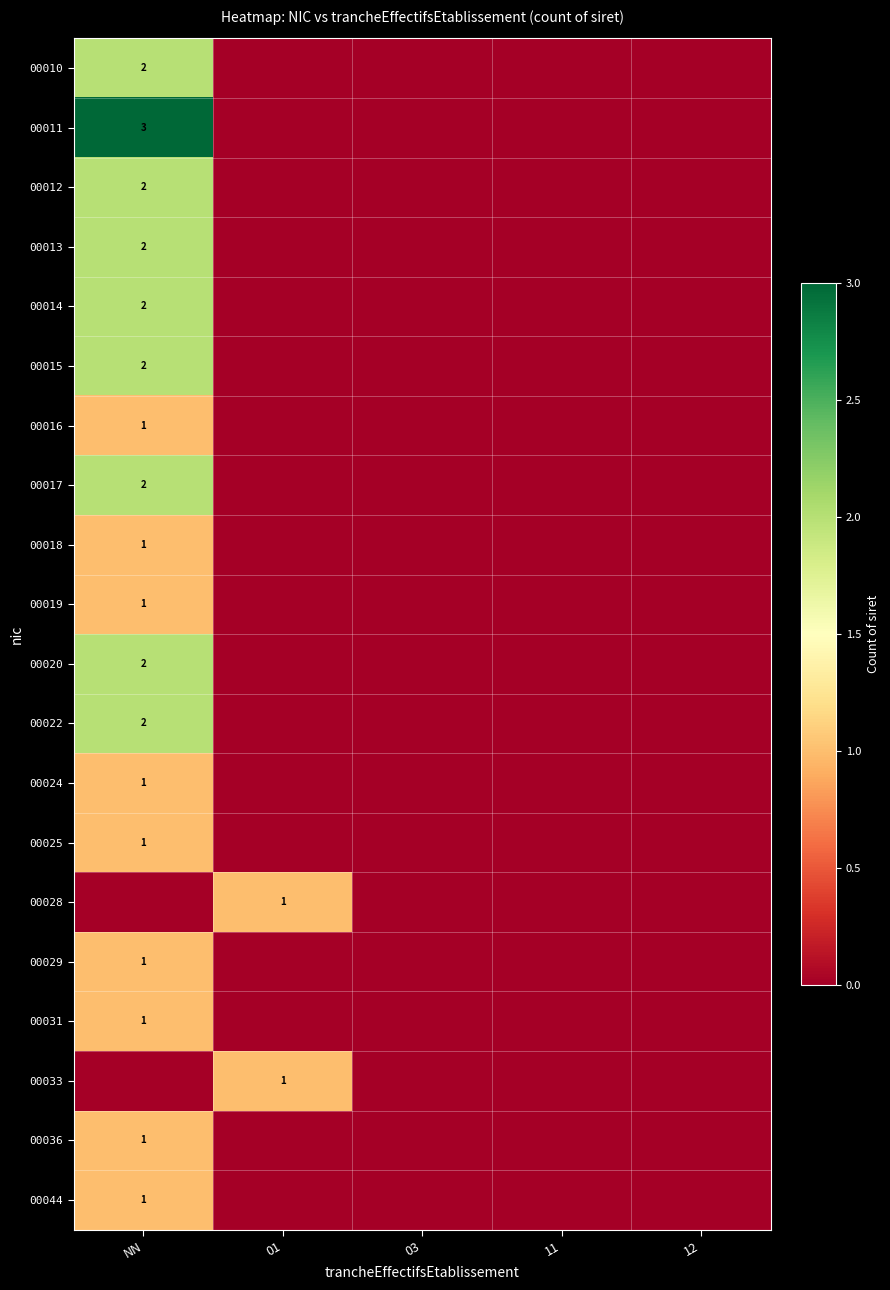

Is the value of 00022 at 12 greater than the value of 00033 at 12?

No